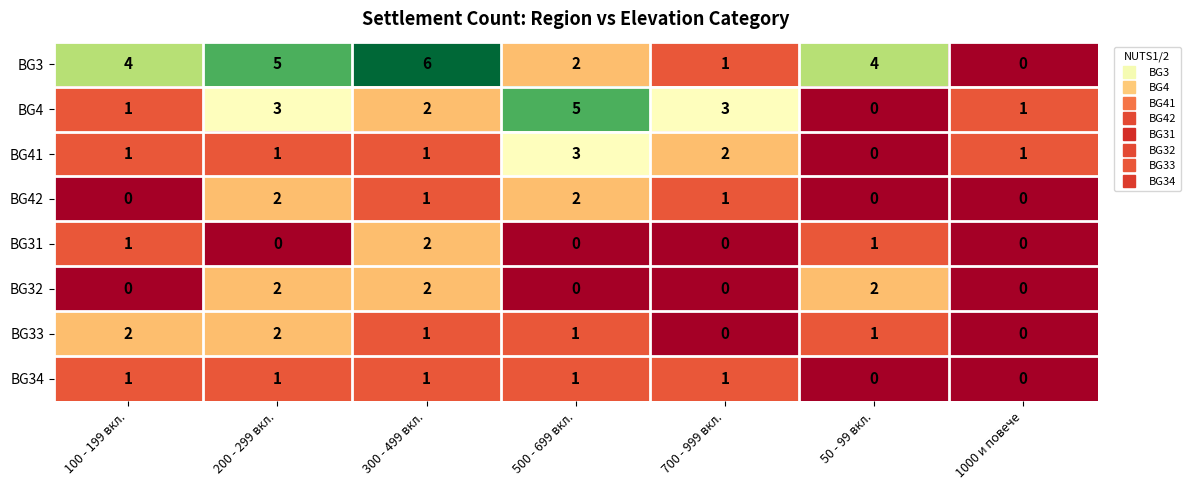

What is the difference between the highest and lowest values at 700 - 999 вкл.?

3